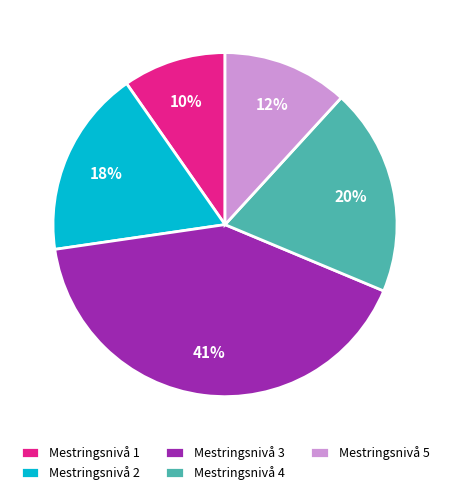

To the nearest percent, what is the average slice percentage?

20%